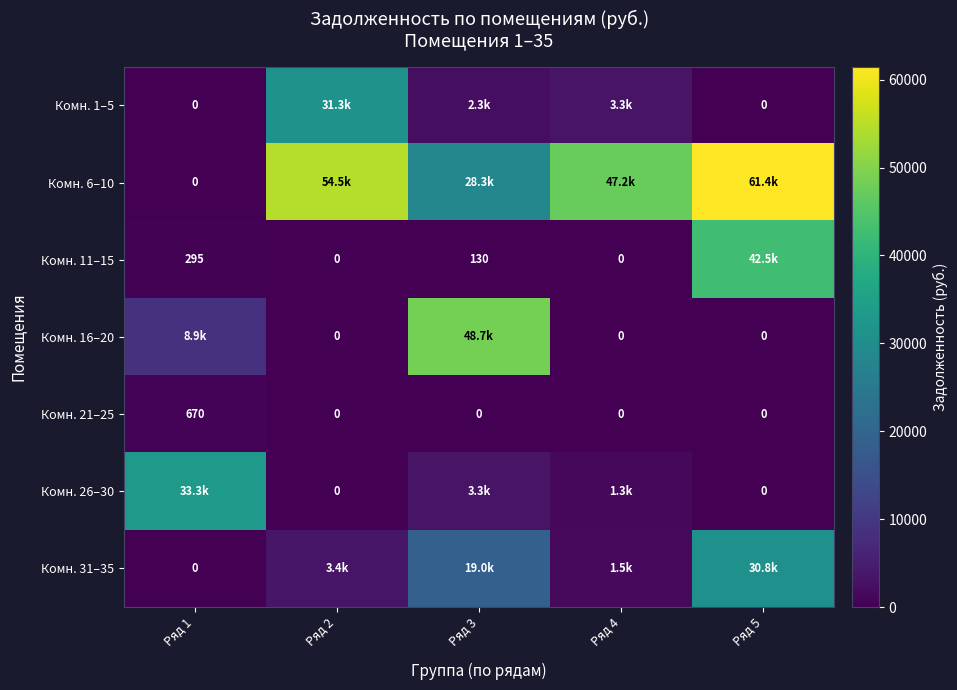

What is the sum of all Комн. 16–20 values?

57574.6